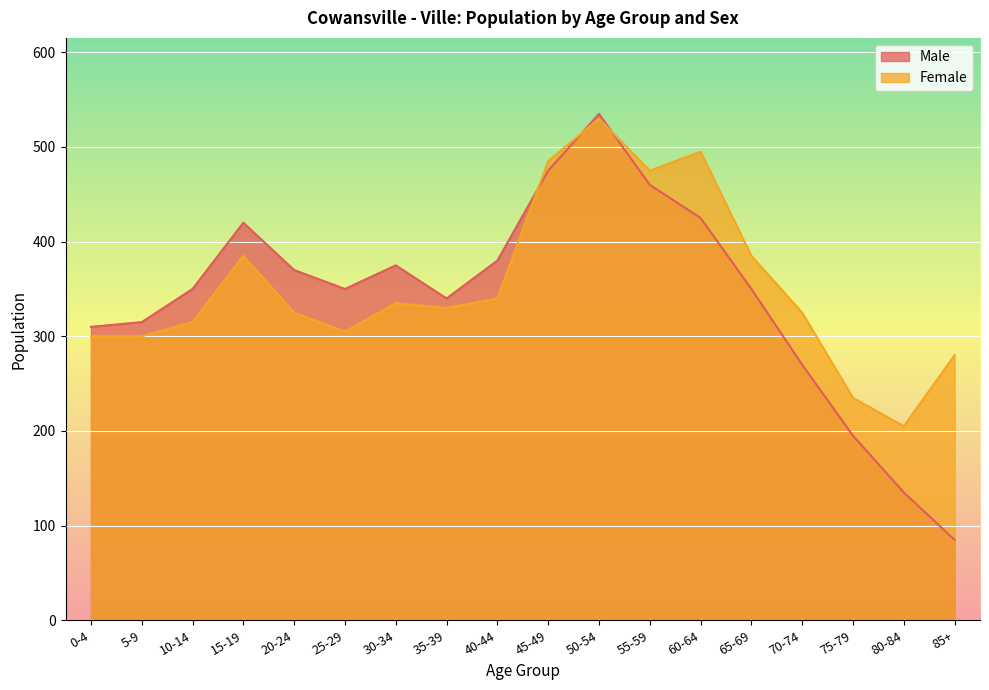

How many data points does each series have?

18